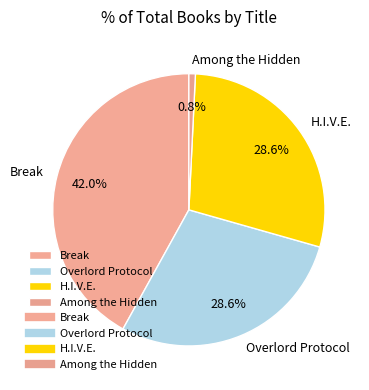

Does Among the Hidden account for over 50% of the chart?

No